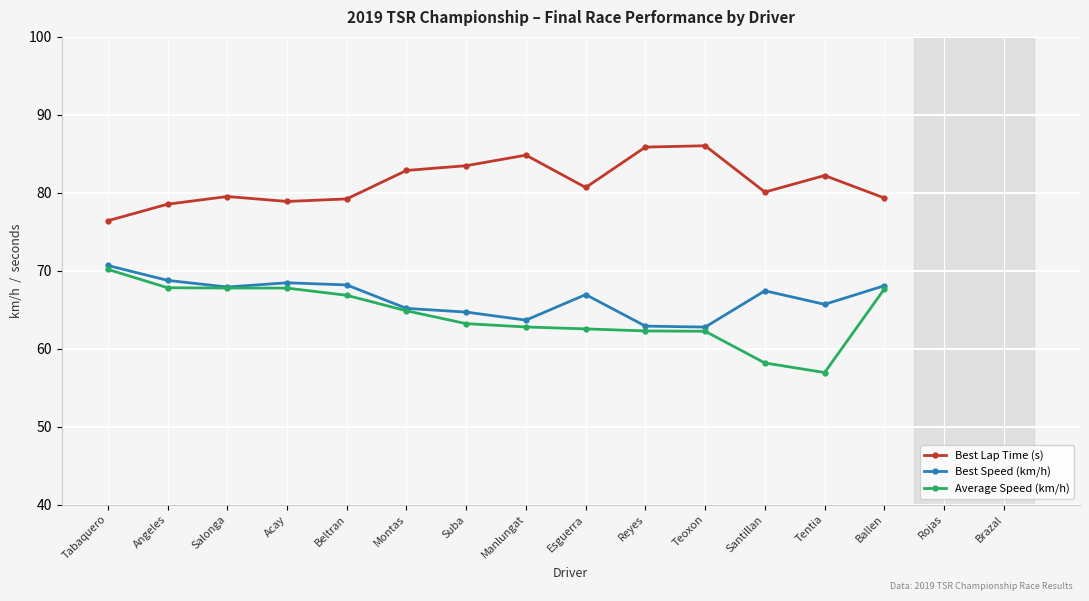

At which label does Best Lap Time (s) reach its minimum?

Tabaquero